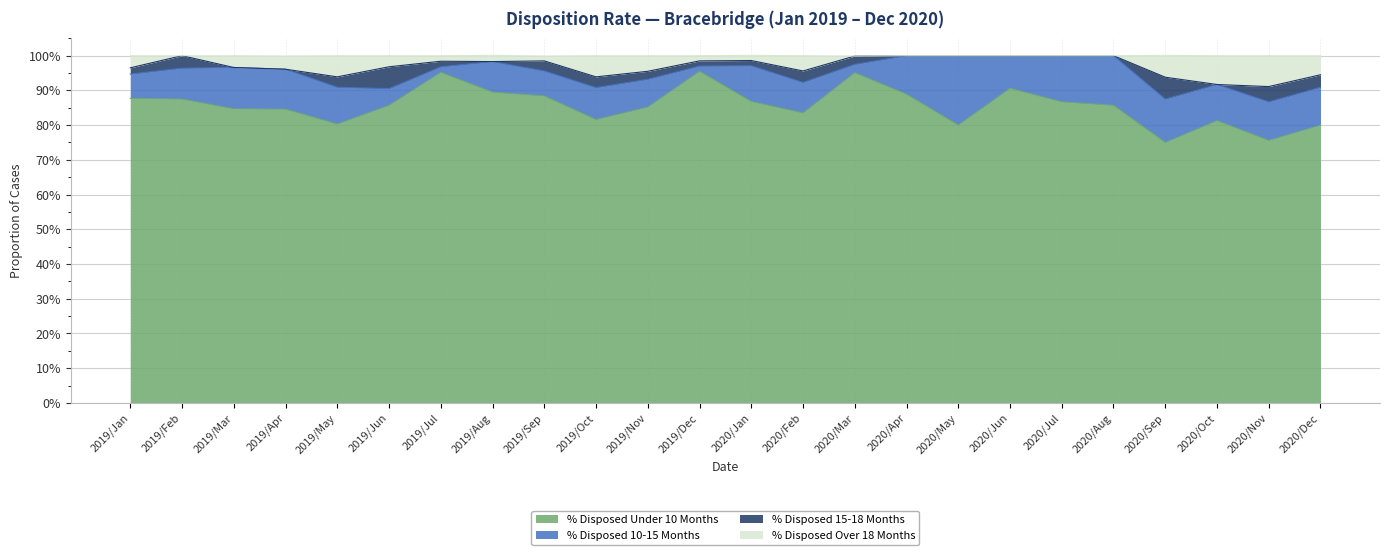

What is the sum of all % Disposed Under 10 Months values?

20.6